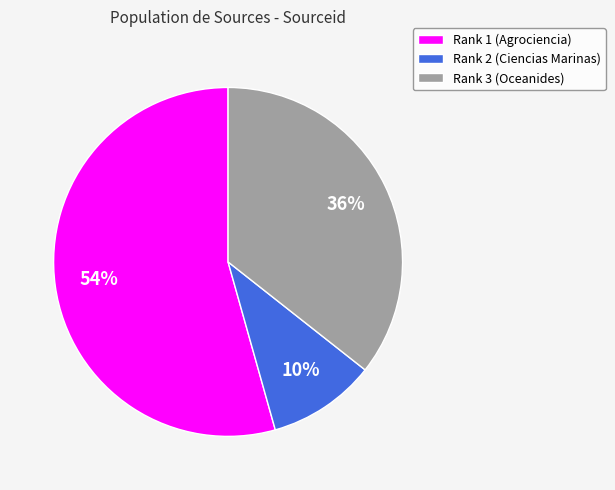

To the nearest percent, what portion does Rank 1 (Agrociencia) represent?

54%